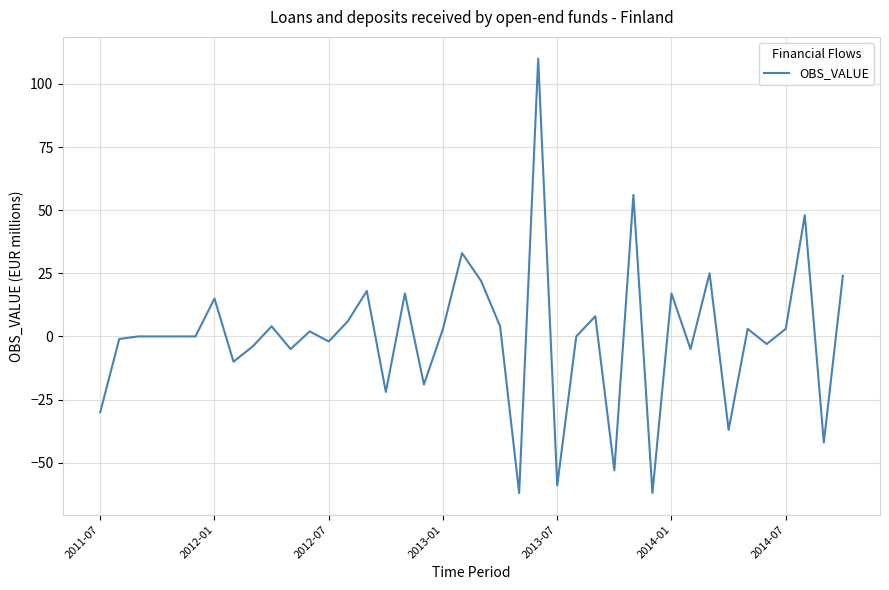

What is the smallest value displayed?

-62